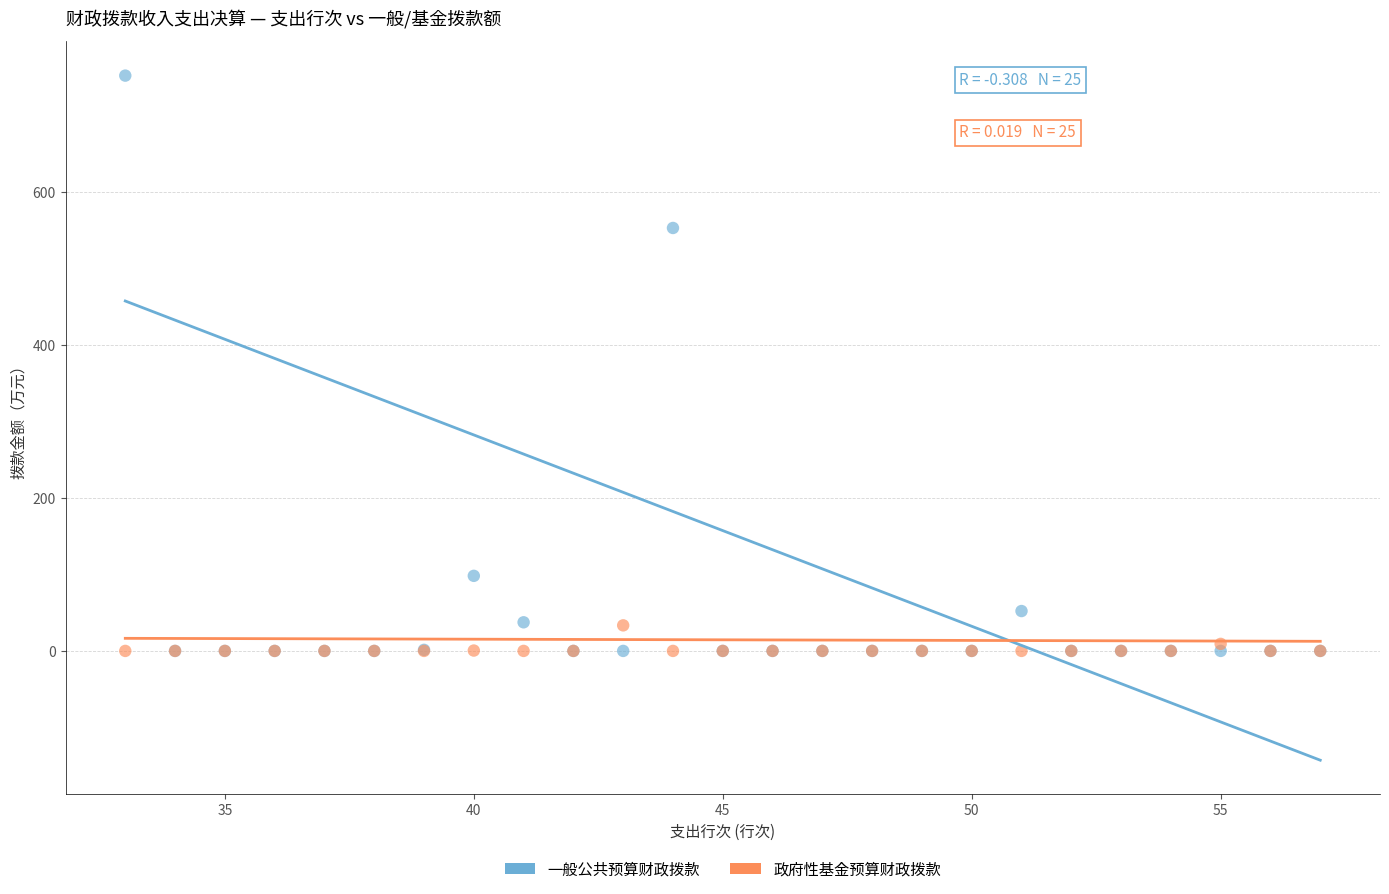

Which series reaches the maximum Y coordinate?

一般公共预算财政拨款